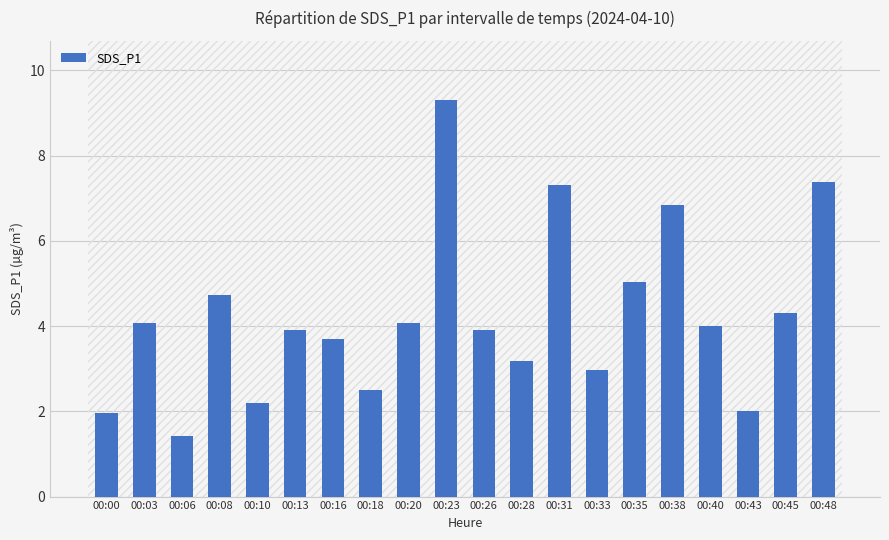

How many data points does each series have?

20